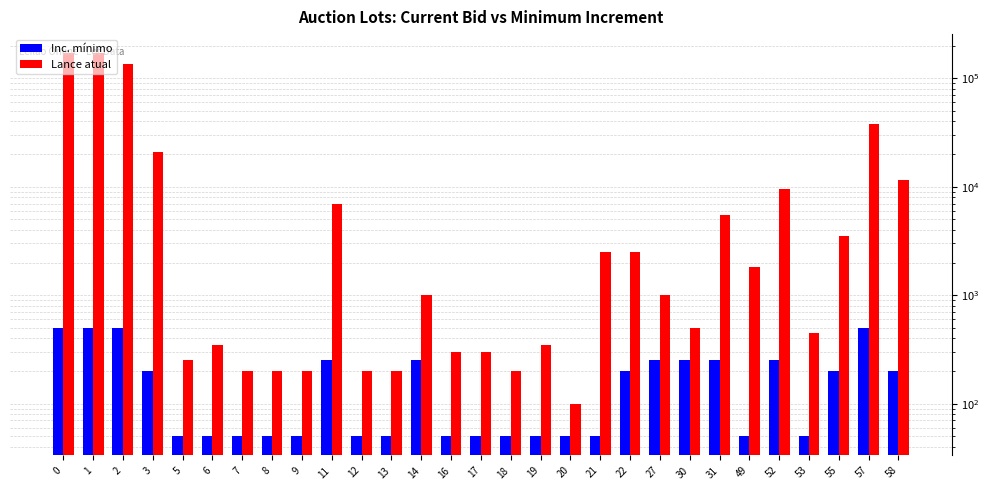

At 18, list the series in order from largest to smallest.

Lance atual, Inc. mínimo